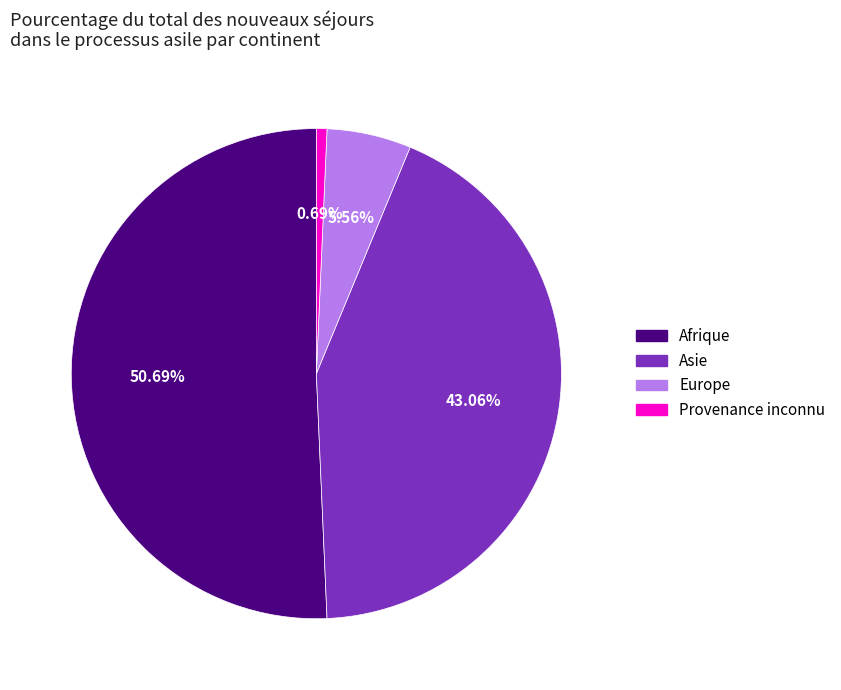

Between Asie and Afrique, which is larger?

Afrique